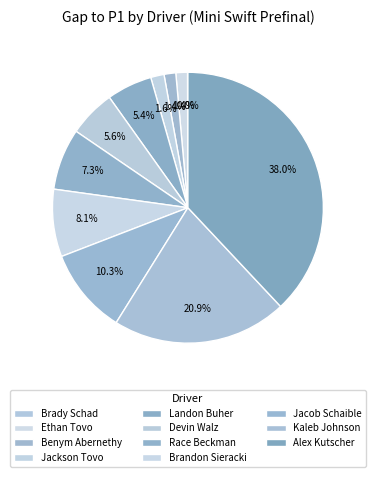

Does Kaleb Johnson account for over 50% of the chart?

No